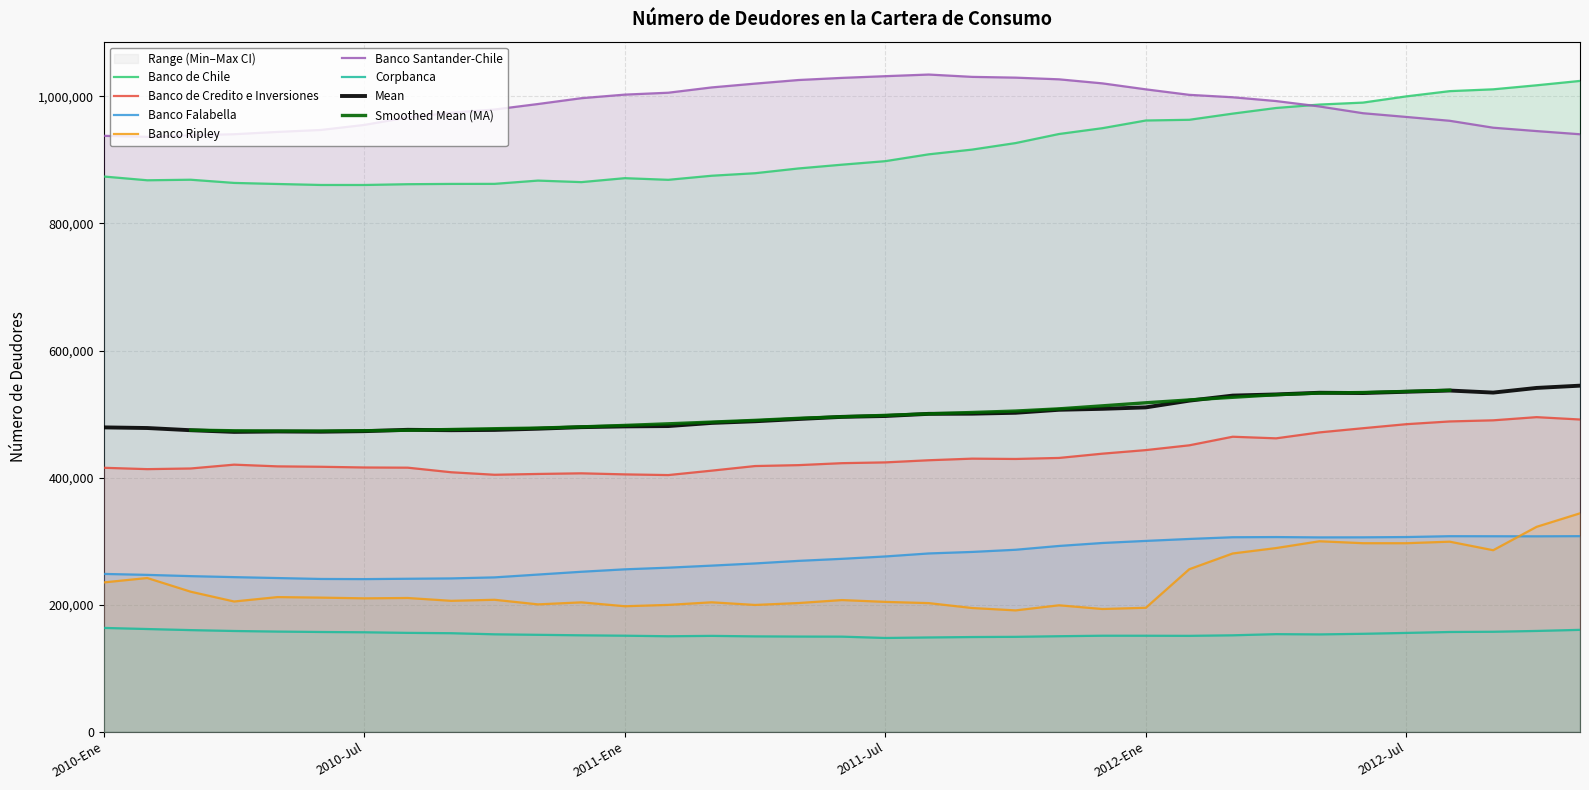

True or false: Banco Ripley and Banco de Chile intersect in this chart.

False